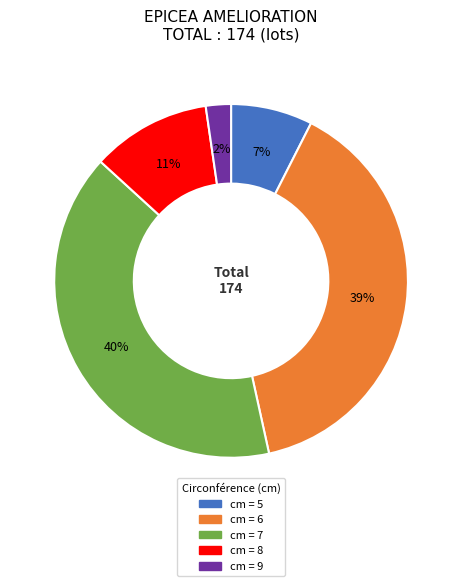

To the nearest percent, what is the difference between the largest and smallest slice percentages?

38%